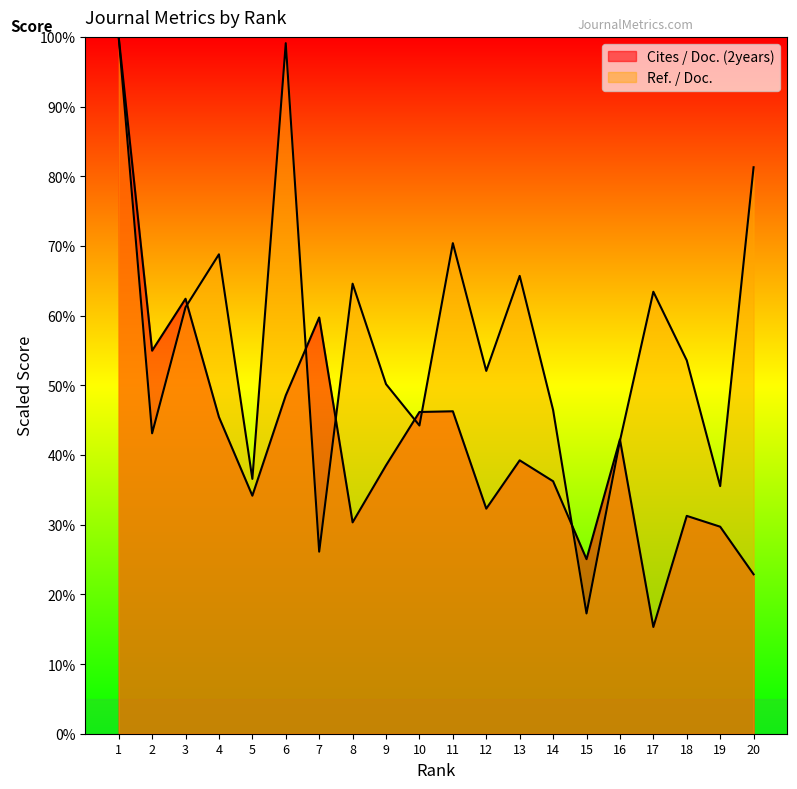

The Ref. / Doc. series shows 69.2 at 16. True or false?

False